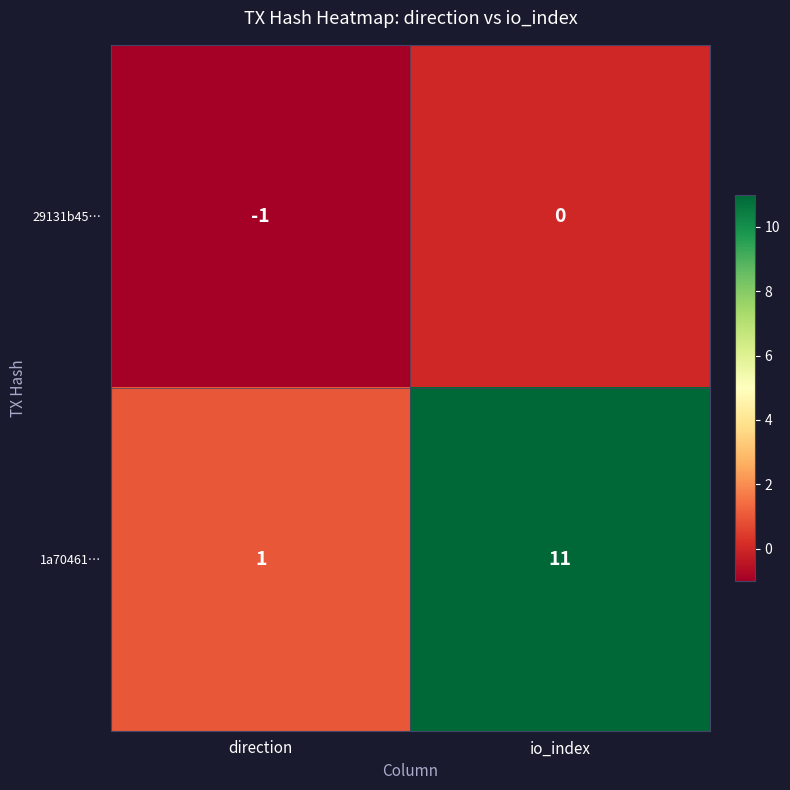

At how many categories does at least one series exceed 5?

1